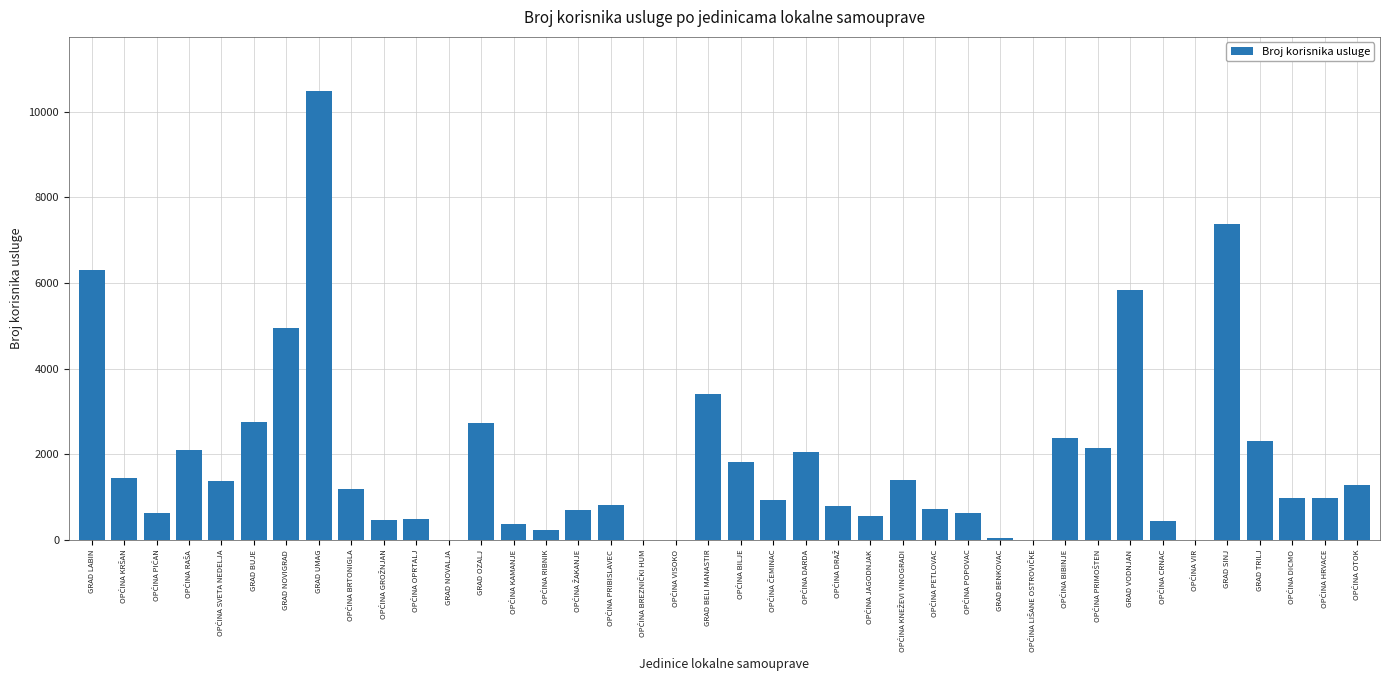

Where is the data nearest to the value 5242?

GRAD NOVIGRAD